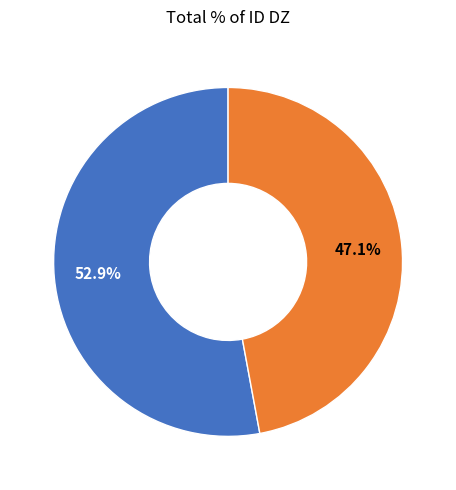

Is there any slice that represents more than half of the pie?

Yes